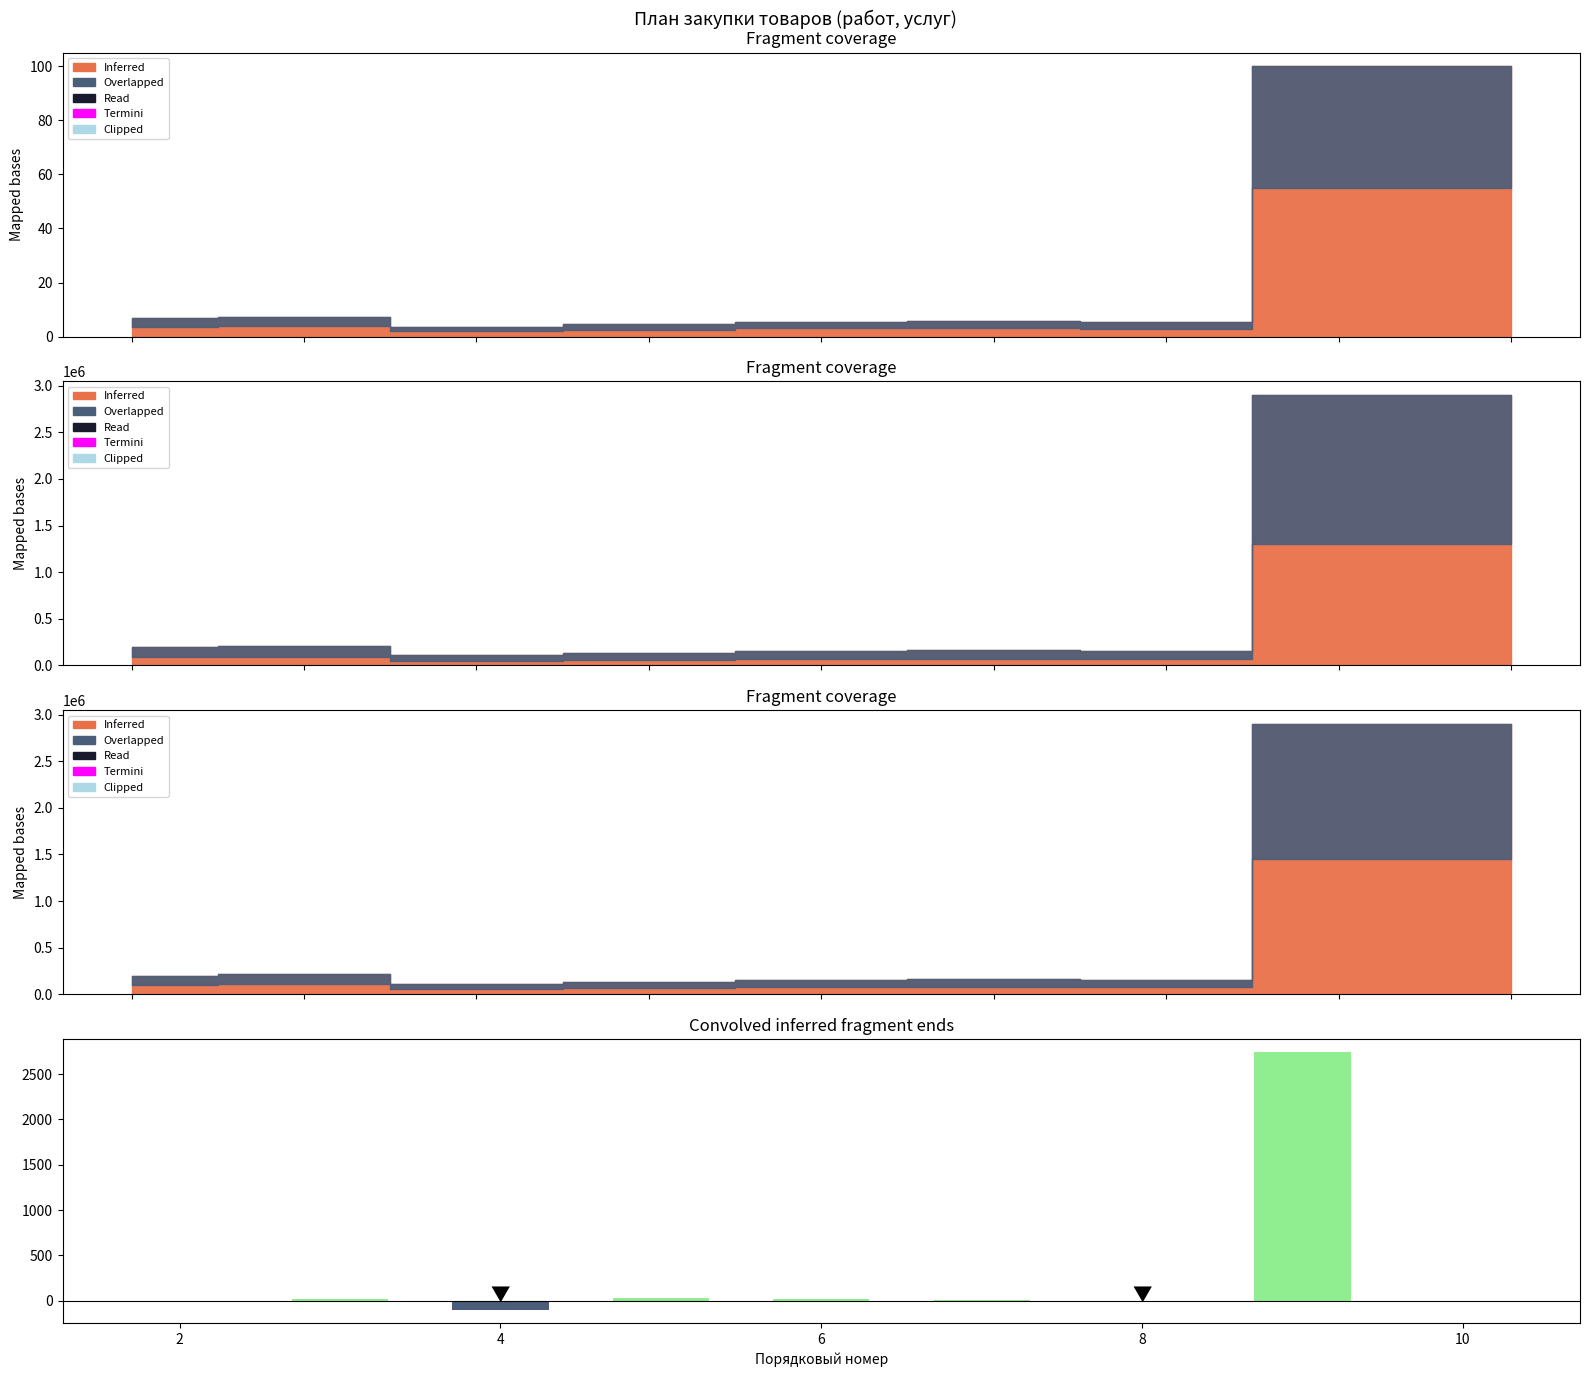

The value at 4 is -169.9. True or false?

False